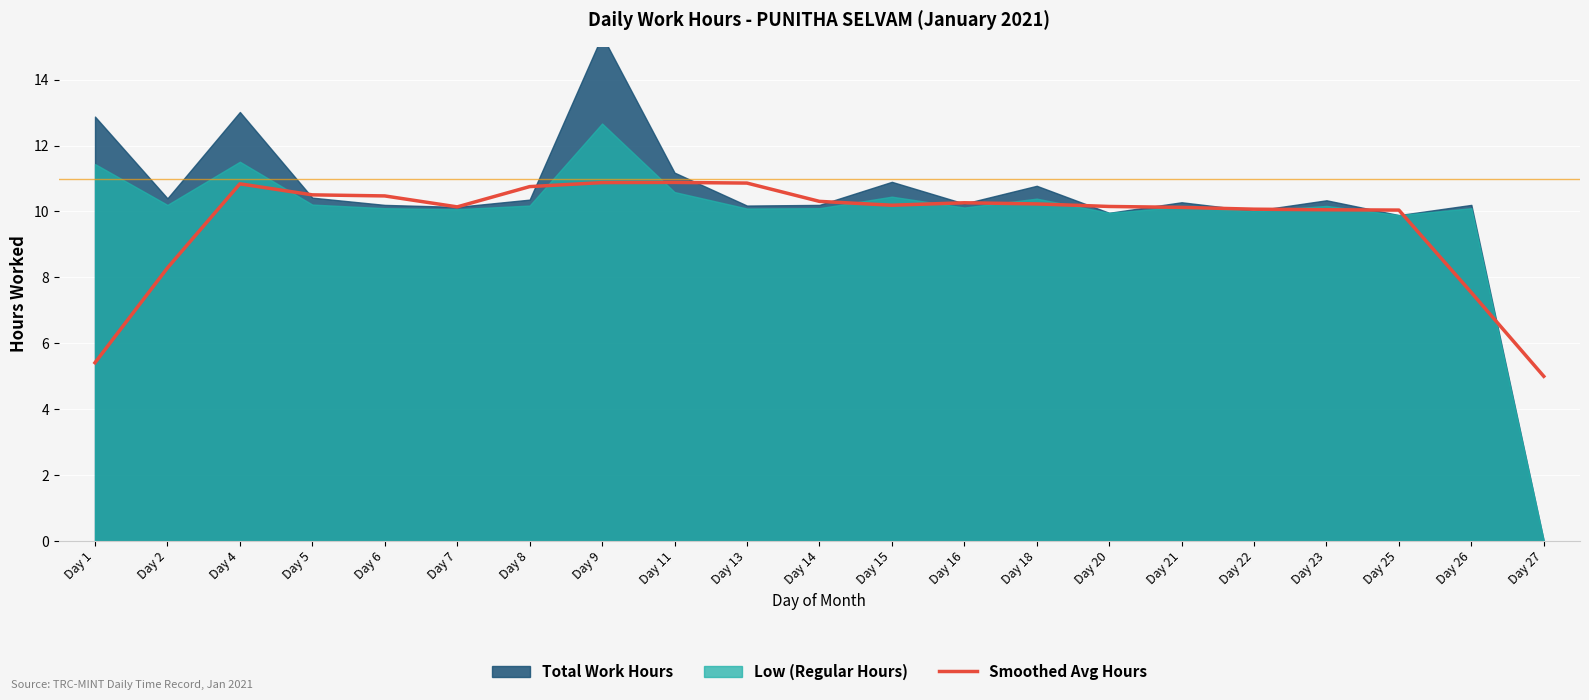

The Smoothed Avg Hours series shows 10.9 at Day 13. True or false?

True